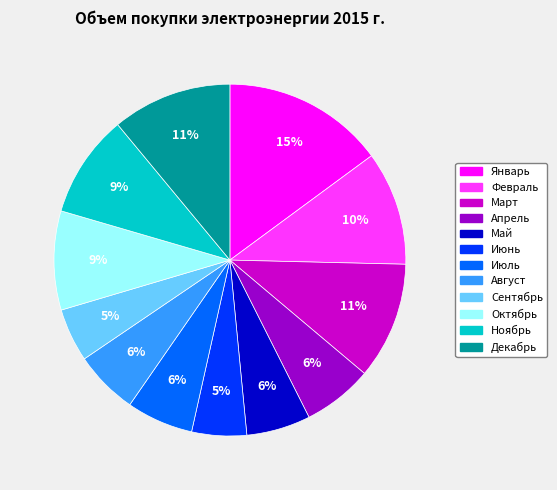

Is the sum of Март and Сентябрь greater than half?

No